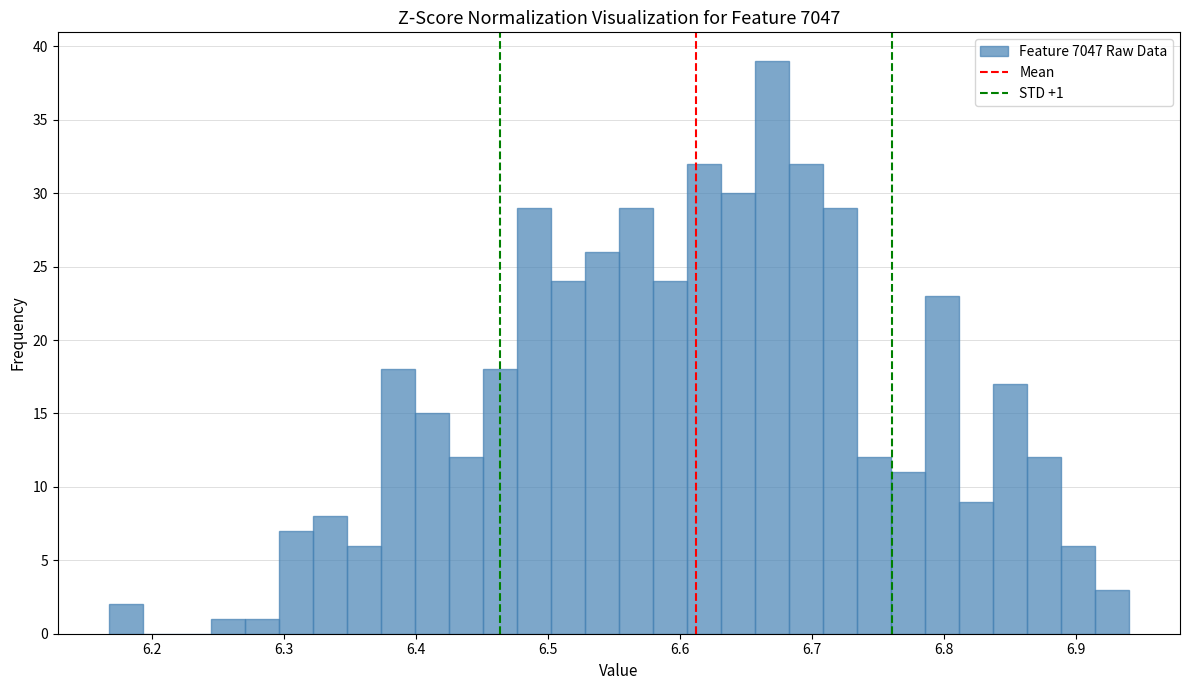

Read against the x-axis, roughly where is the centre of the tallest bar?

6.67